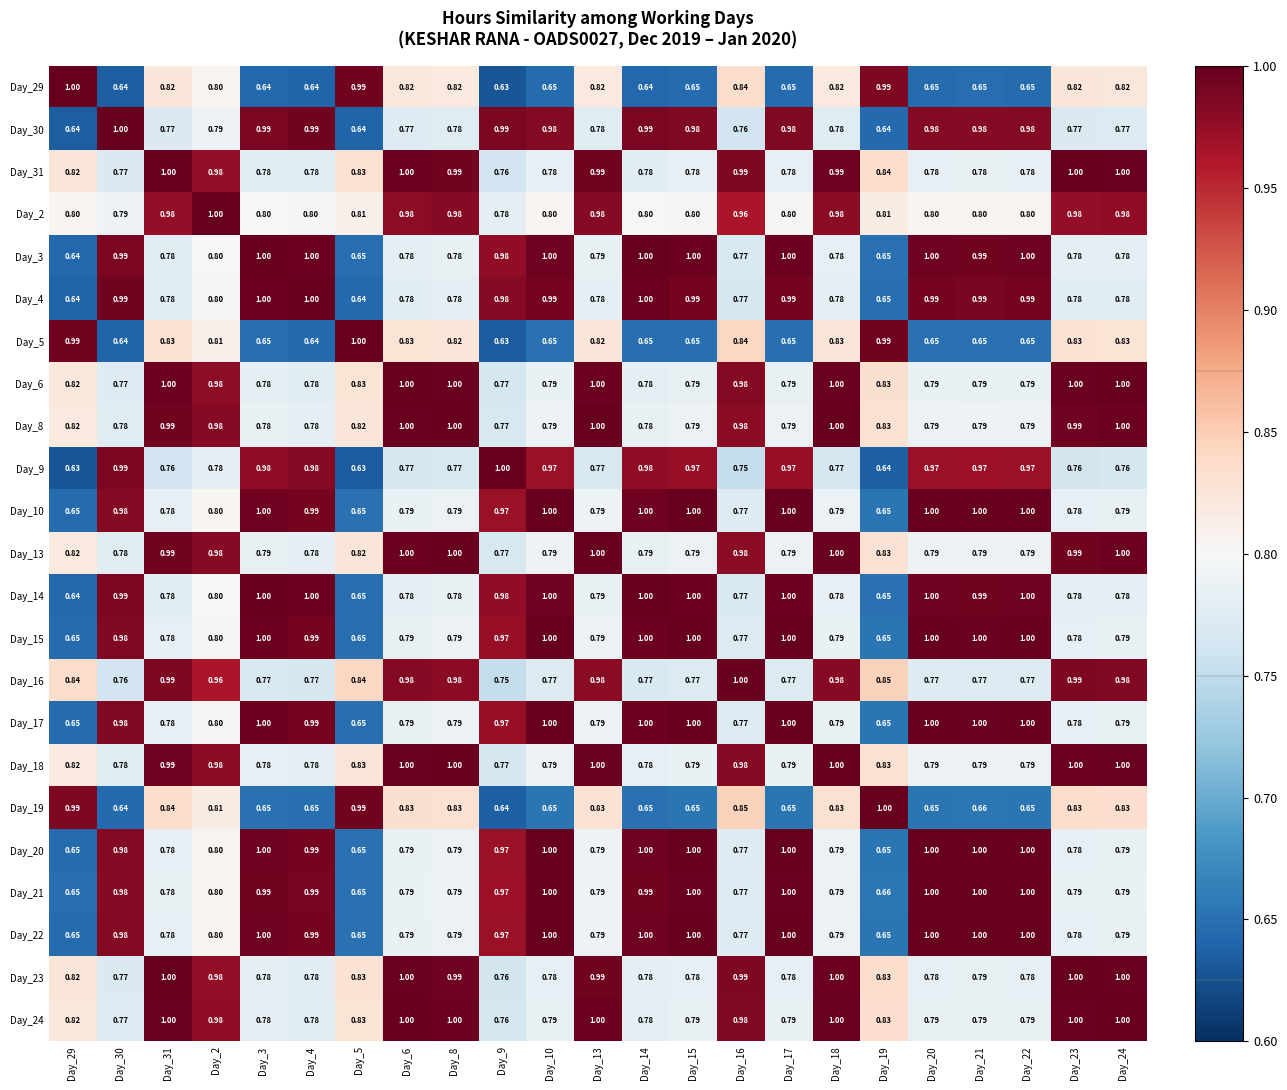

Is the value of Day_15 at Day_23 greater than the value of Day_6 at Day_17?

No